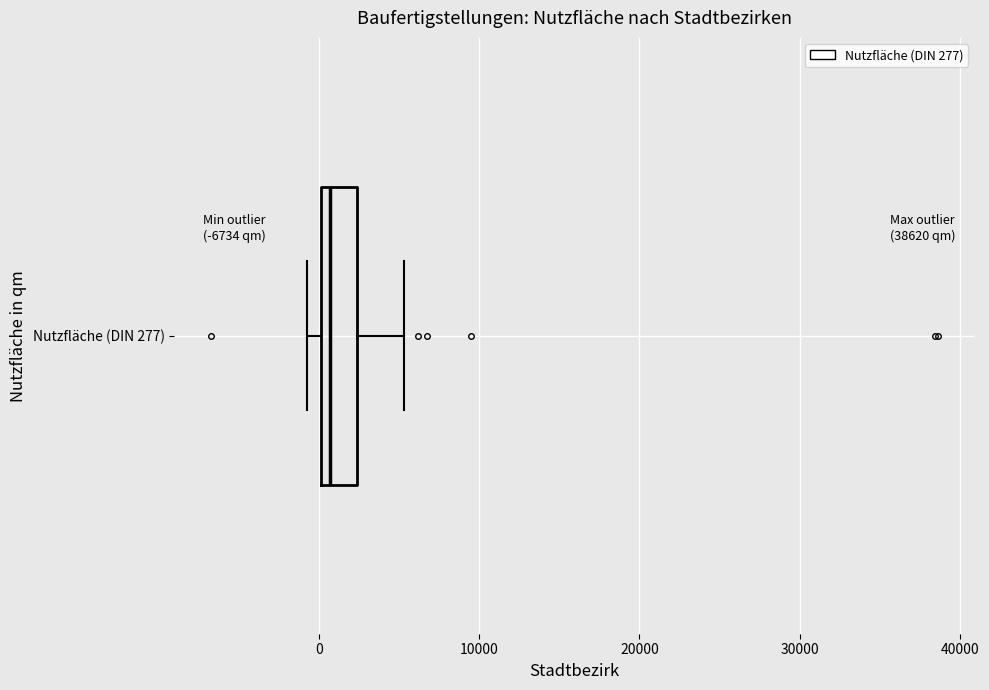

Where does the right whisker of the box for Nutzfläche (DIN 277) end on the x-axis? The values are not printed on the chart, so give them approximately, as read against the axis.

5000